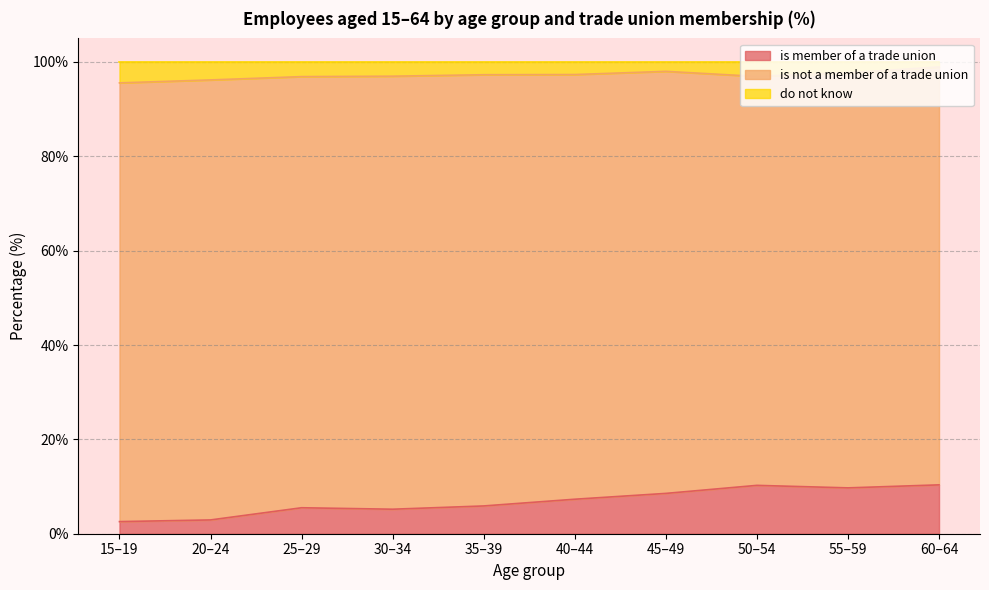

What is the sum of all is member of a trade union values?

68.3